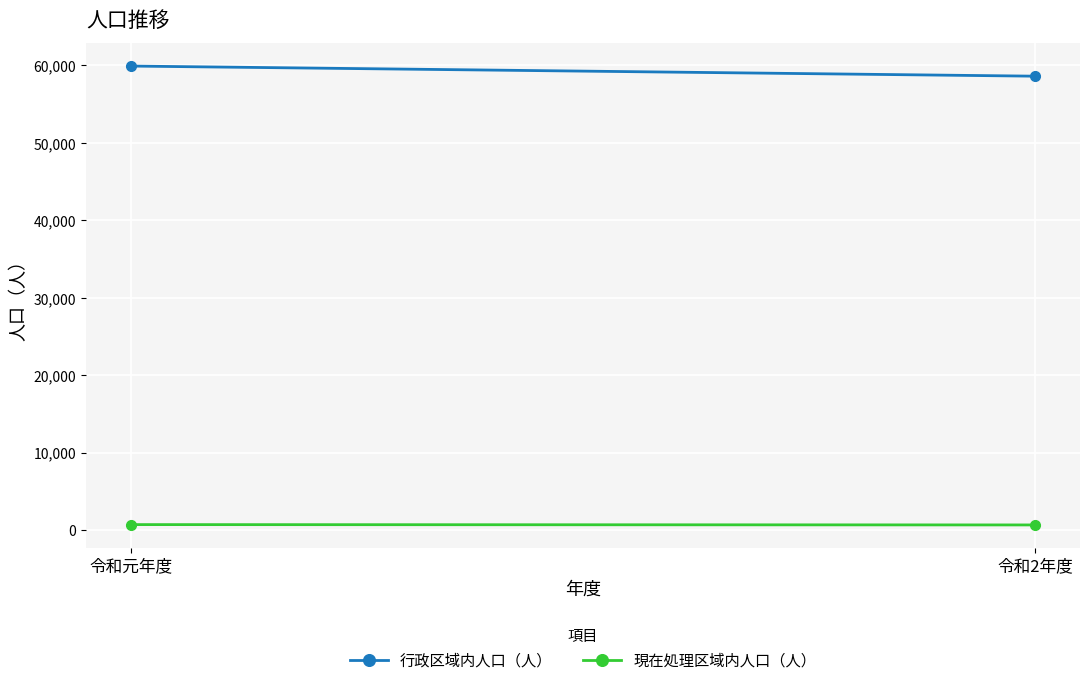

Which category has the highest value in the 現在処理区域内人口（人） series?

令和元年度